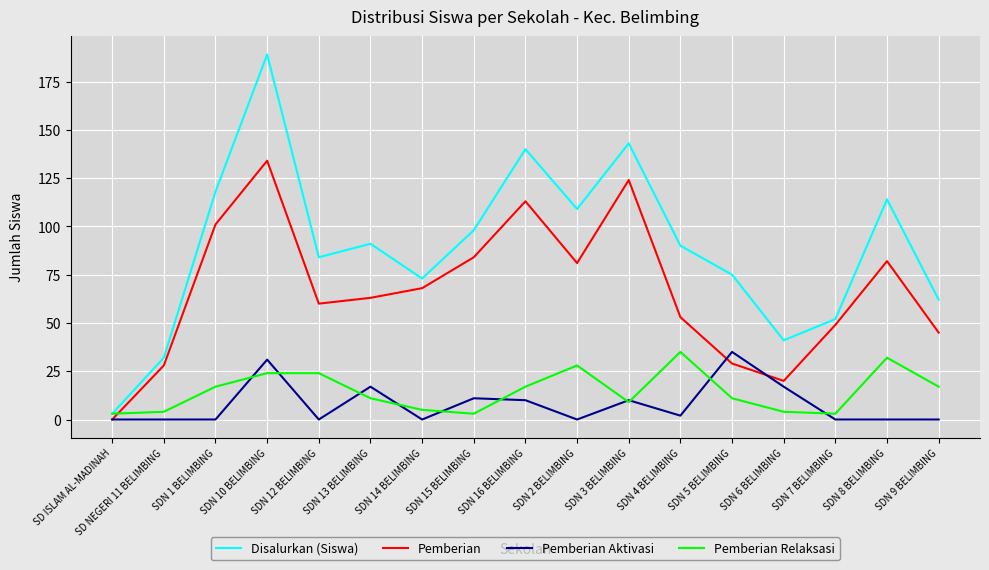

Is the value of Disalurkan (Siswa) at SDN 13 BELIMBING greater than the value of Pemberian at SDN 14 BELIMBING?

Yes